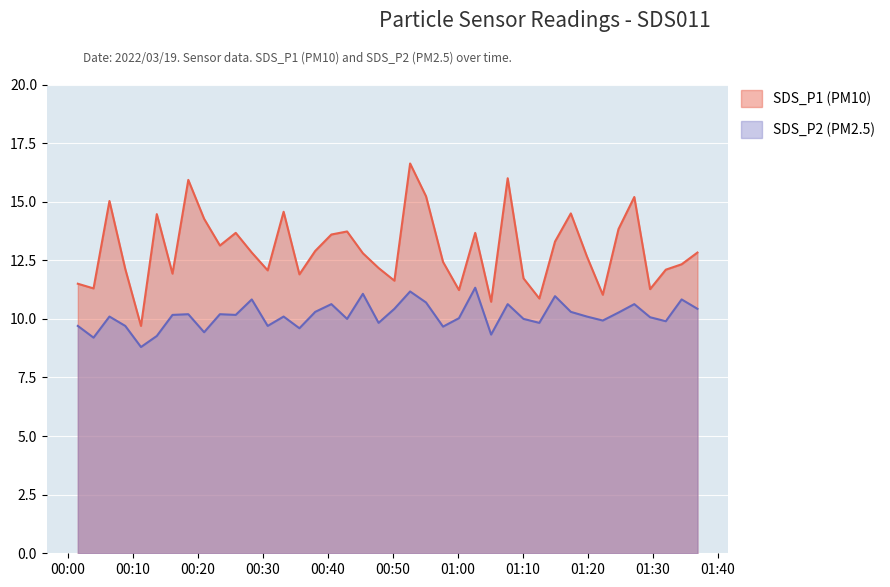

True or false: SDS_P1 has more than 1 interior local peaks.

True